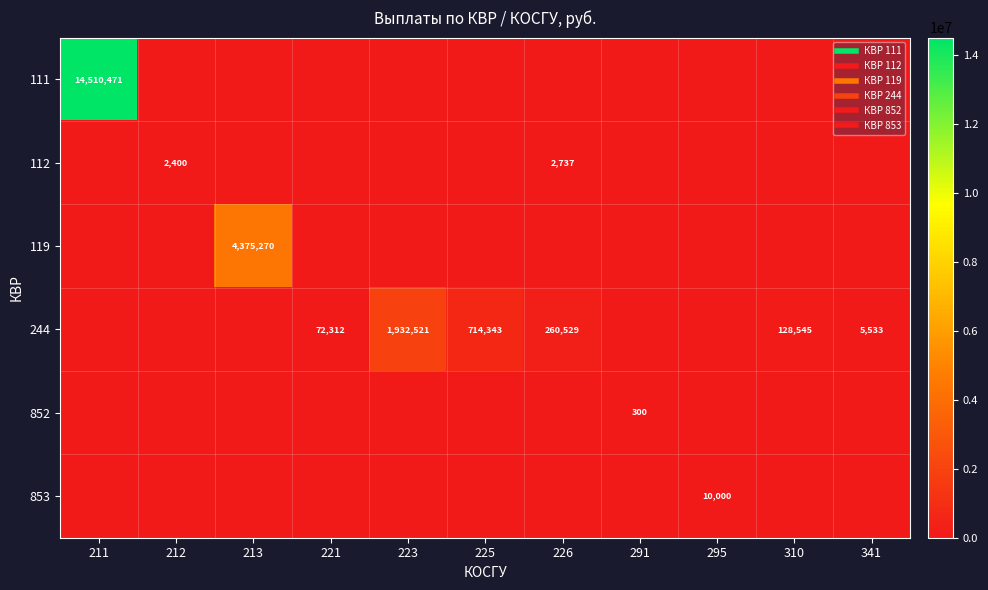

What is the average value of the 112 series?

467.0